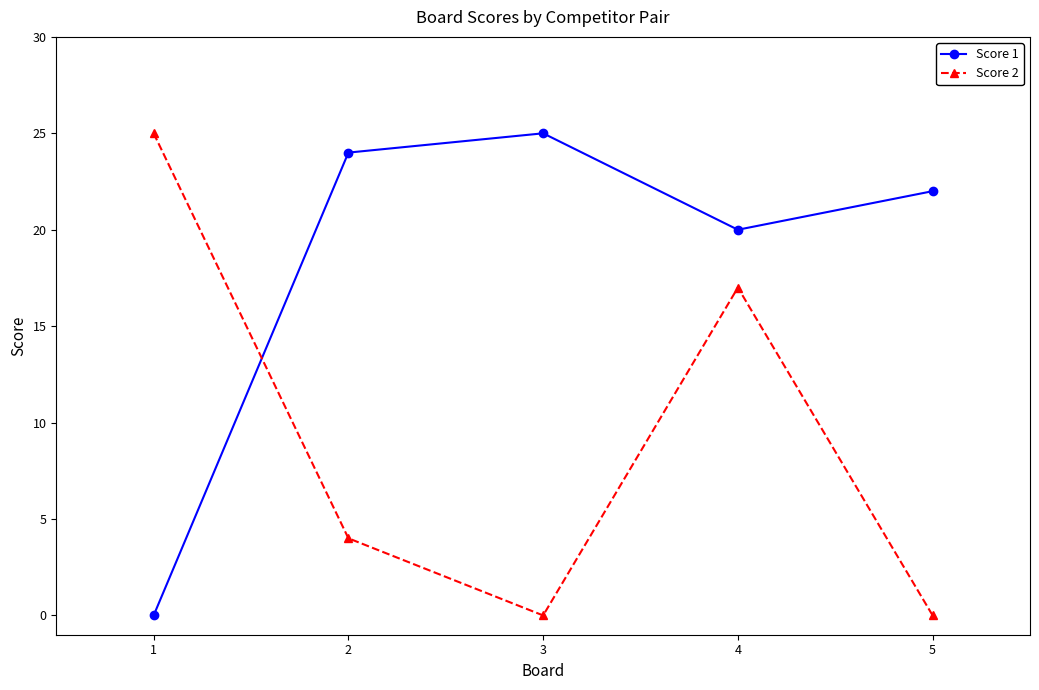

Reading left to right, extract all data points from this chart.

Score 1: 1=0	2=24	3=25	4=20	5=22
Score 2: 1=25	2=4	3=0	4=17	5=0